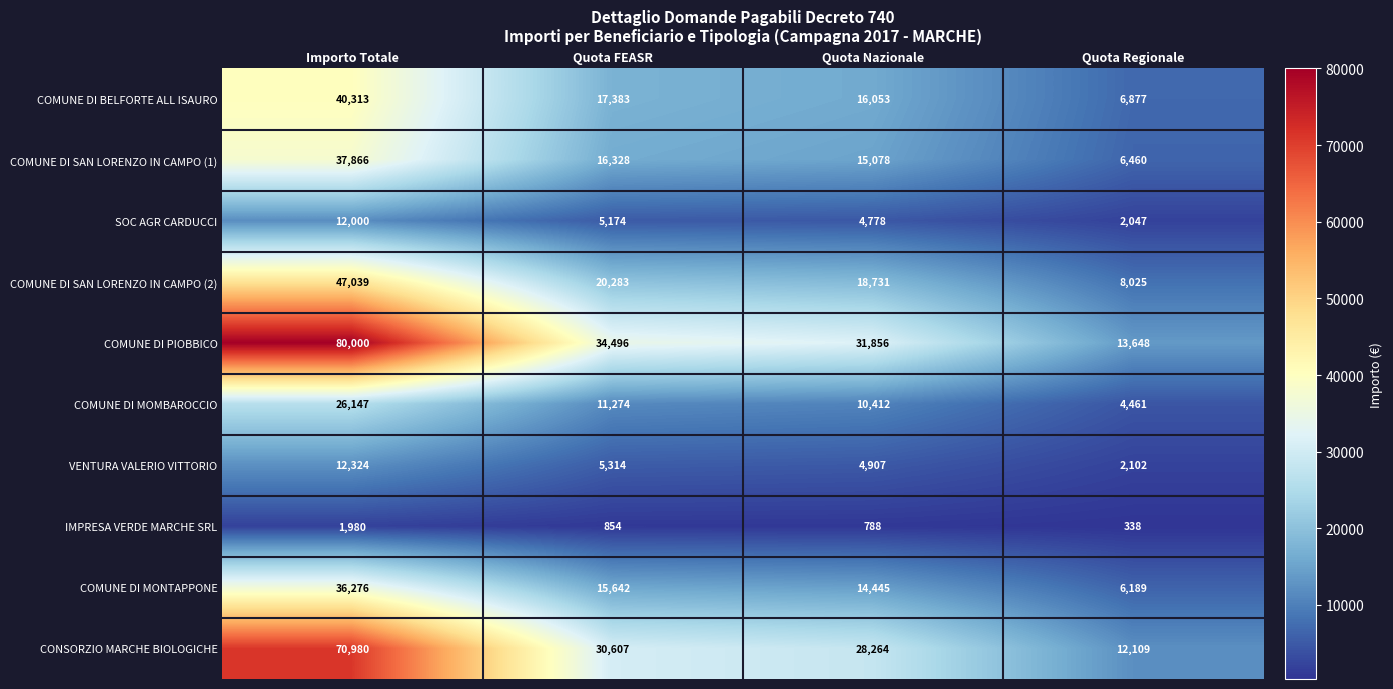

Which series has the largest total across all categories?

COMUNE DI PIOBBICO